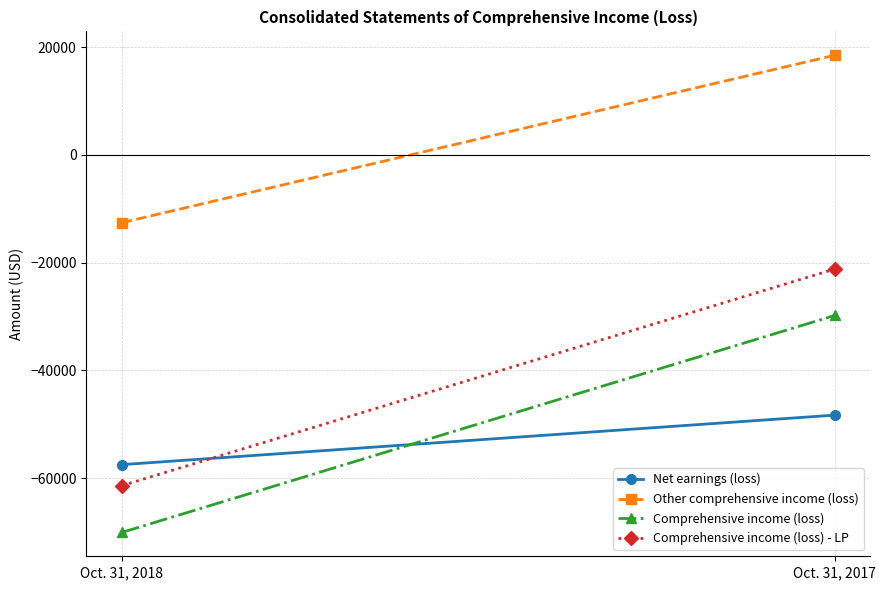

At how many categories does at least one series exceed -28849?

2